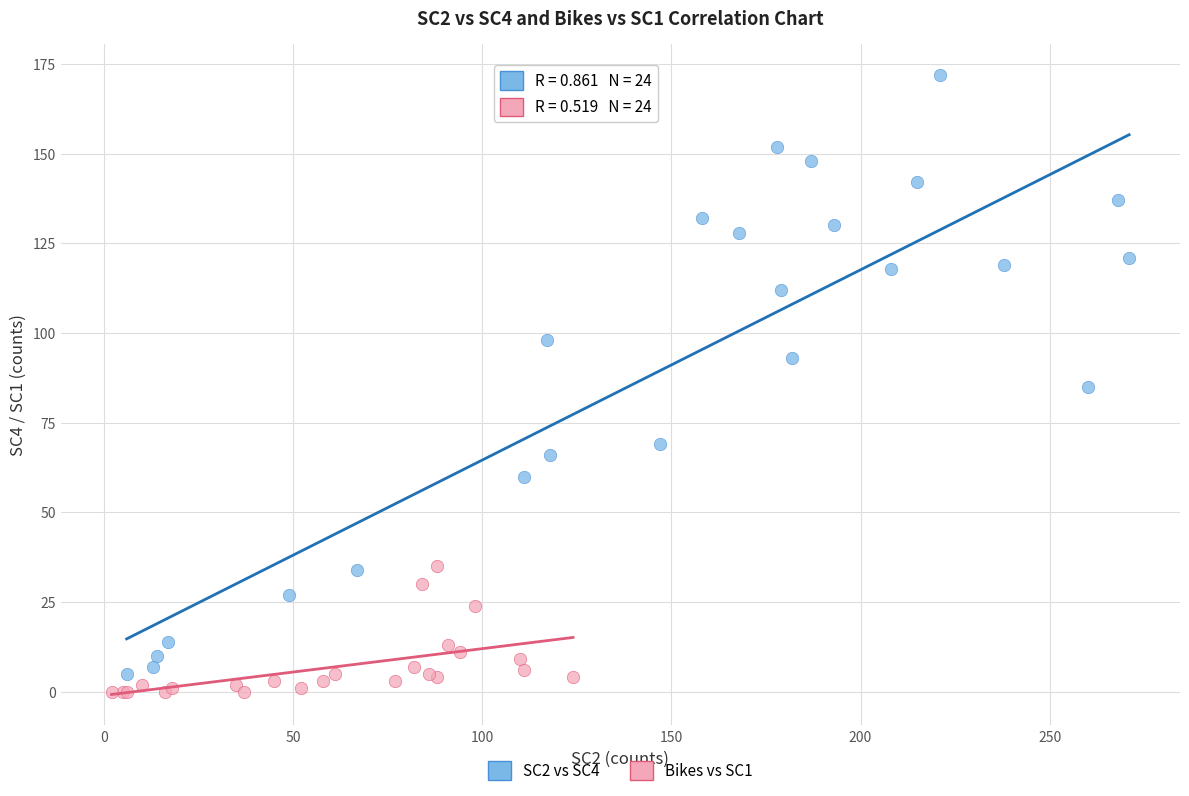

Which series has the widest spread of Y values?

SC2 vs SC4